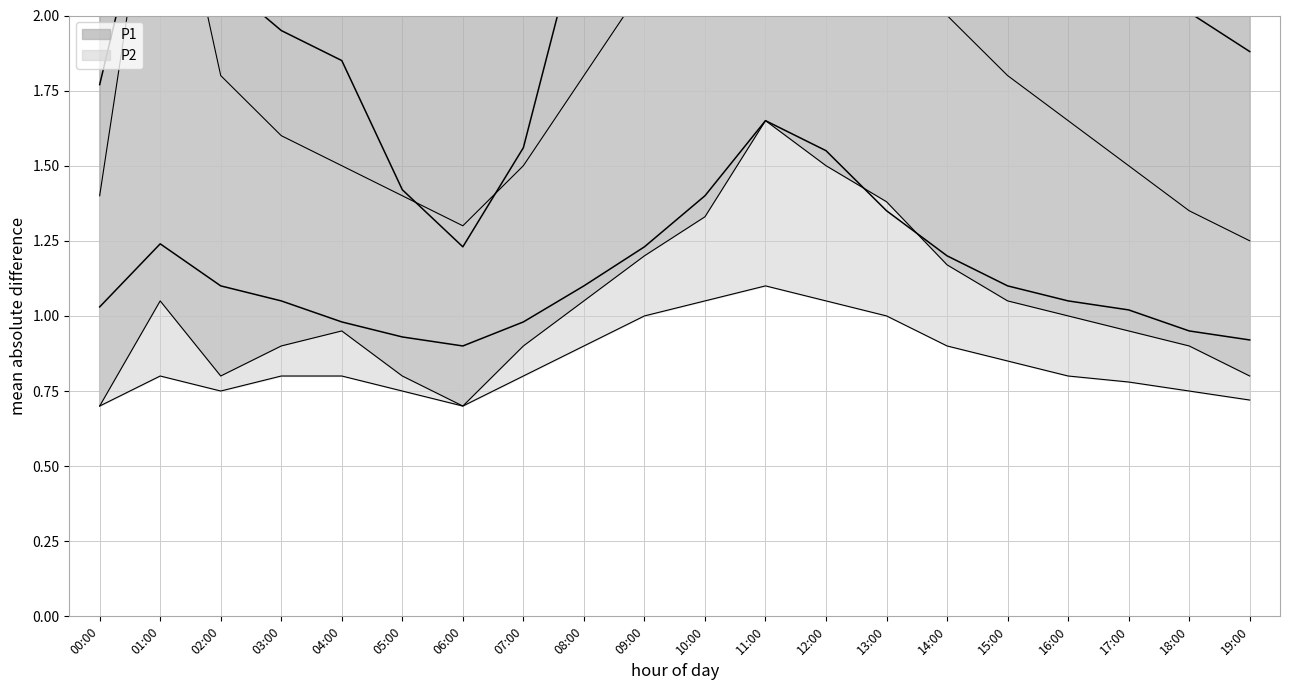

Reading left to right, list all the values displayed in this chart.

P1: 1.8	2.6	2.1	1.9	1.9	1.4	1.2	1.6	2.3	3.1	3.7	4.2	3.9	3.5	3.0	2.7	2.5	2.2	2.0	1.9
P1_upper: 3.7	4.6	3.9	3.5	3.4	3.0	2.5	2.9	4.1	5.8	6.2	7.1	6.8	6.1	5.4	4.9	4.5	4.1	3.8	3.4
P1_lower: 0.7	1.1	0.8	0.9	0.9	0.8	0.7	0.9	1.1	1.2	1.3	1.6	1.5	1.4	1.2	1.1	1.0	0.9	0.9	0.8
P2: 1.0	1.2	1.1	1.1	1.0	0.9	0.9	1.0	1.1	1.2	1.4	1.6	1.6	1.4	1.2	1.1	1.1	1.0	0.9	0.9
P2_upper: 1.4	2.7	1.8	1.6	1.5	1.4	1.3	1.5	1.8	2.1	2.4	2.8	2.6	2.3	2.0	1.8	1.6	1.5	1.4	1.2
P2_lower: 0.7	0.8	0.8	0.8	0.8	0.8	0.7	0.8	0.9	1.0	1.1	1.1	1.1	1.0	0.9	0.8	0.8	0.8	0.8	0.7